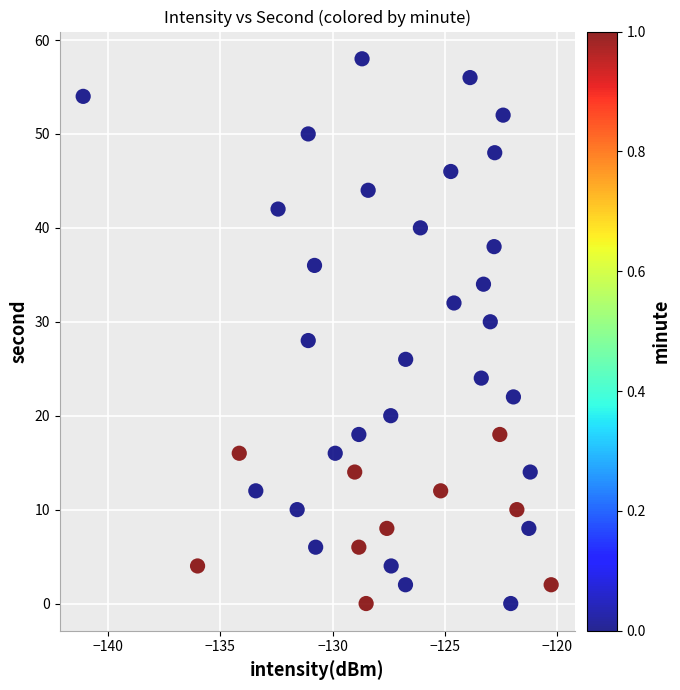

What is the range of Y values (max minus min)?

58